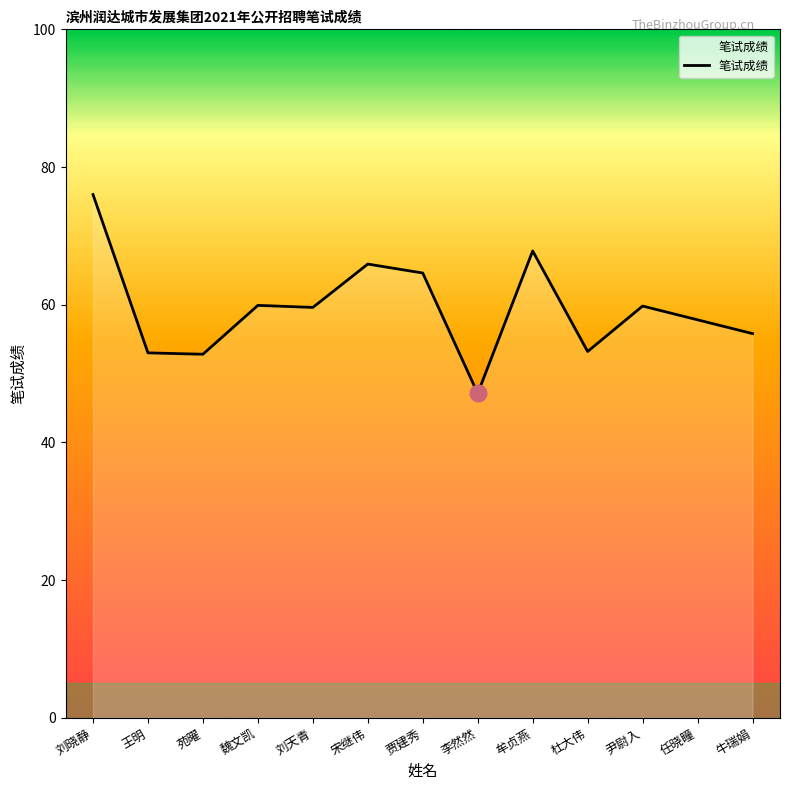

What is the average value?

59.5